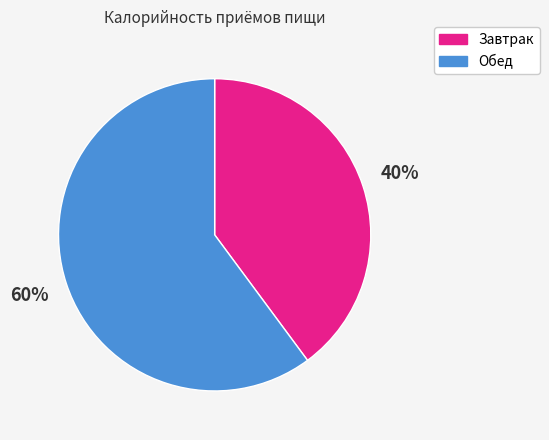

Does Завтрак account for over 50% of the chart?

No